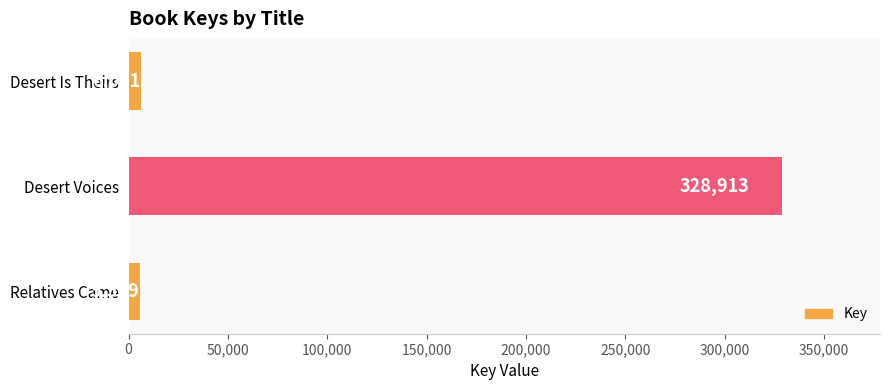

The chart shows a value of 476336 at Desert Voices. True or false?

False